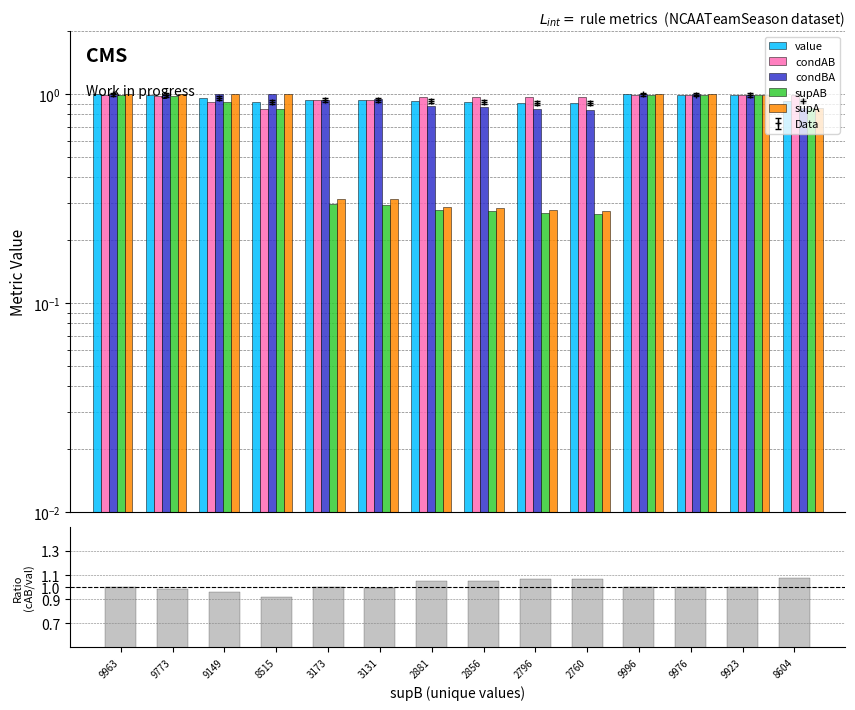

Reading left to right, what are all the values shown in this chart?

value: 9963=1.0	9773=1.0	9149=1.0	8515=0.9	3173=0.9	3131=0.9	2881=0.9	2856=0.9	2796=0.9	2760=0.9	9996=1.0	9976=1.0	9923=1.0	8604=0.9
condAB: 9963=1.0	9773=1.0	9149=0.9	8515=0.9	3173=0.9	3131=0.9	2881=1.0	2856=1.0	2796=1.0	2760=1.0	9996=1.0	9976=1.0	9923=1.0	8604=1.0
condBA: 9963=1.0	9773=1.0	9149=1.0	8515=1.0	3173=0.9	3131=0.9	2881=0.9	2856=0.9	2796=0.9	2760=0.8	9996=1.0	9976=1.0	9923=1.0	8604=0.9
supAB: 9963=1.0	9773=1.0	9149=0.9	8515=0.9	3173=0.3	3131=0.3	2881=0.3	2856=0.3	2796=0.3	2760=0.3	9996=1.0	9976=1.0	9923=1.0	8604=0.9
supA: 9963=1.0	9773=1.0	9149=1.0	8515=1.0	3173=0.3	3131=0.3	2881=0.3	2856=0.3	2796=0.3	2760=0.3	9996=1.0	9976=1.0	9923=1.0	8604=0.9
condAB/value: 9963=1.0	9773=1.0	9149=1.0	8515=0.9	3173=1.0	3131=1.0	2881=1.0	2856=1.1	2796=1.1	2760=1.1	9996=1.0	9976=1.0	9923=1.0	8604=1.1